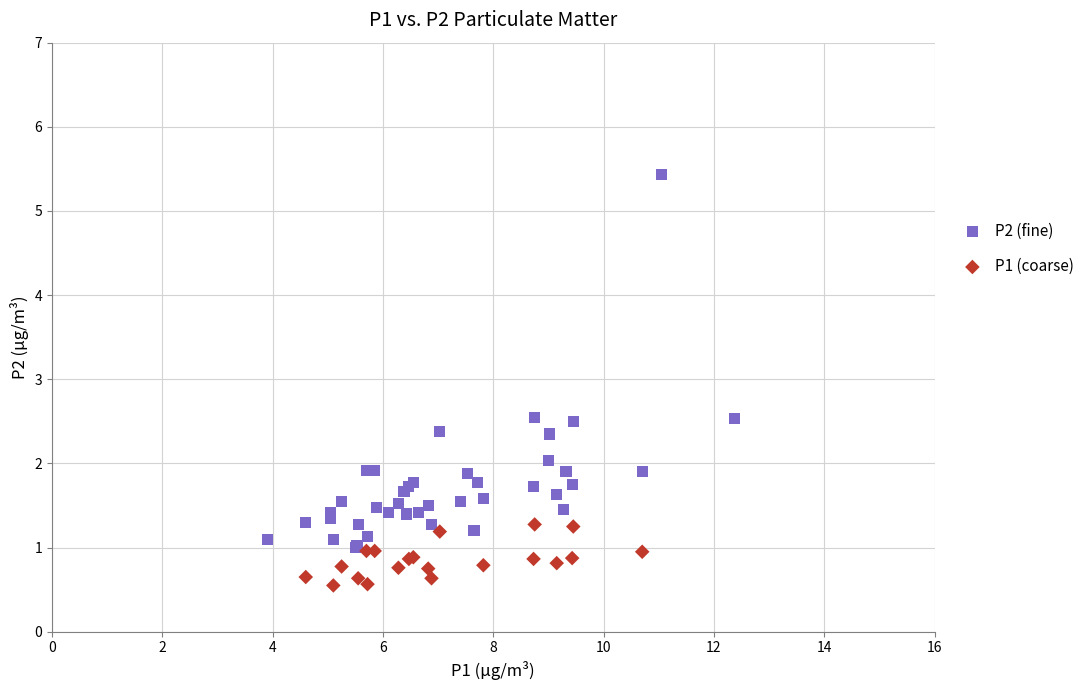

Which series contains the lowest Y value?

P1 (coarse)